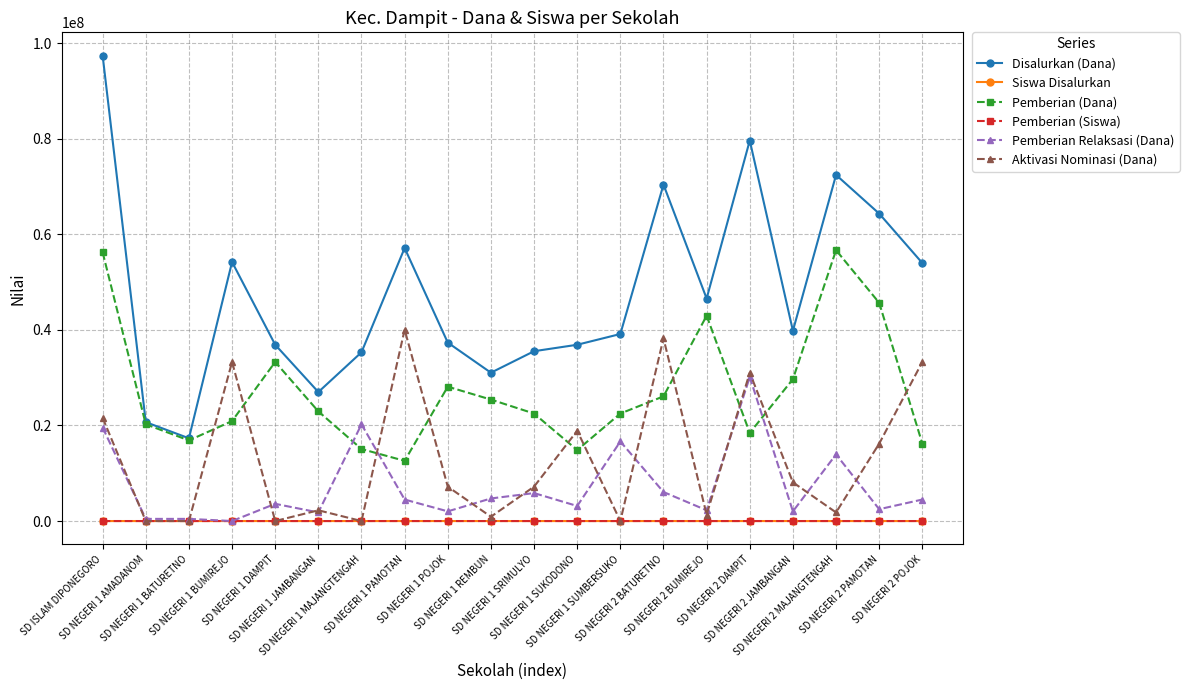

True or false: Pemberian (Siswa) and Pemberian (Dana) intersect in this chart.

False